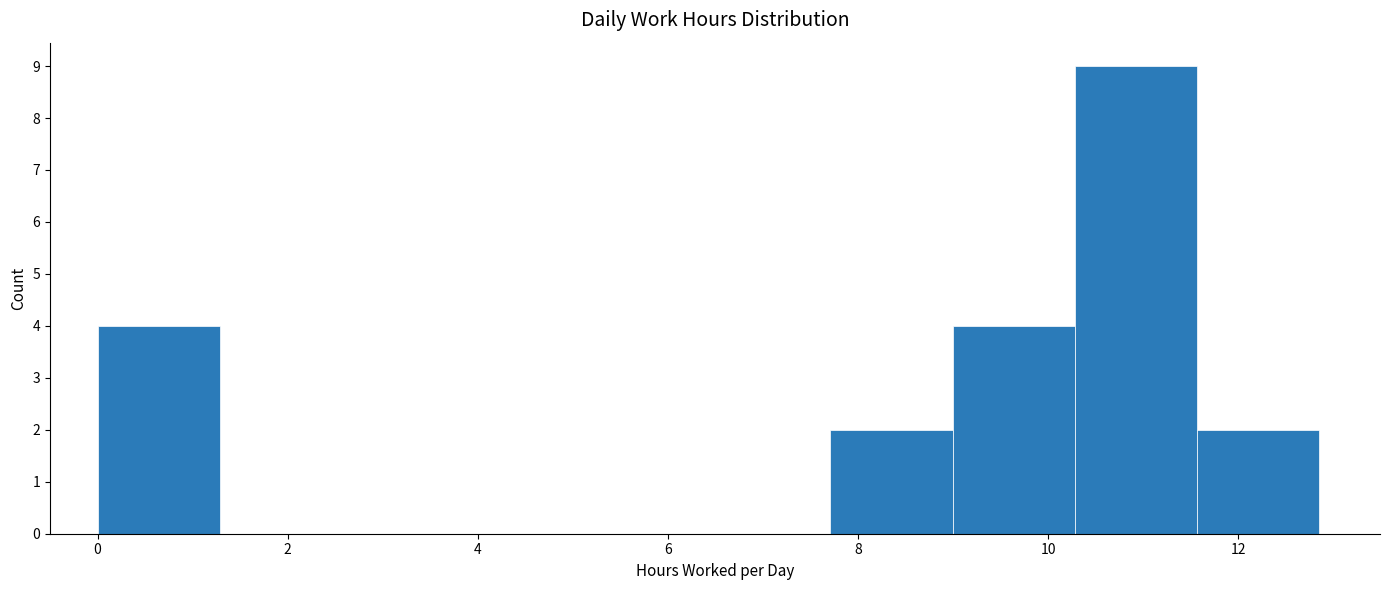

Reading left to right, list every bar in this chart as the range it spans on the x-axis followed by its height. Neither the bar edges nor the heights are printed on the chart, so give them approximately, as read against the axes.

0.0 to 1.2: 4
1.2 to 2.6: 0
2.6 to 3.8: 0
3.8 to 5.2: 0
5.2 to 6.4: 0
6.4 to 7.8: 0
7.8 to 9.0: 2
9.0 to 10.2: 4
10.2 to 11.6: 9
11.6 to 12.8: 2